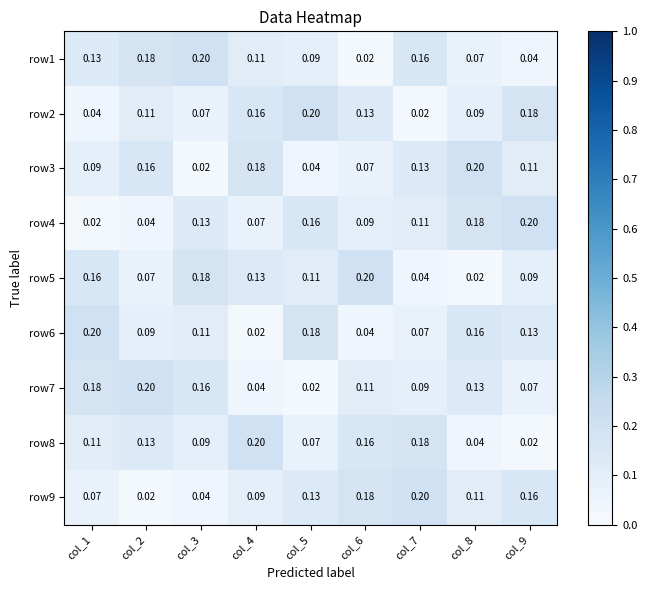

Is the value of row1 at col_5 greater than the value of row4 at col_4?

Yes